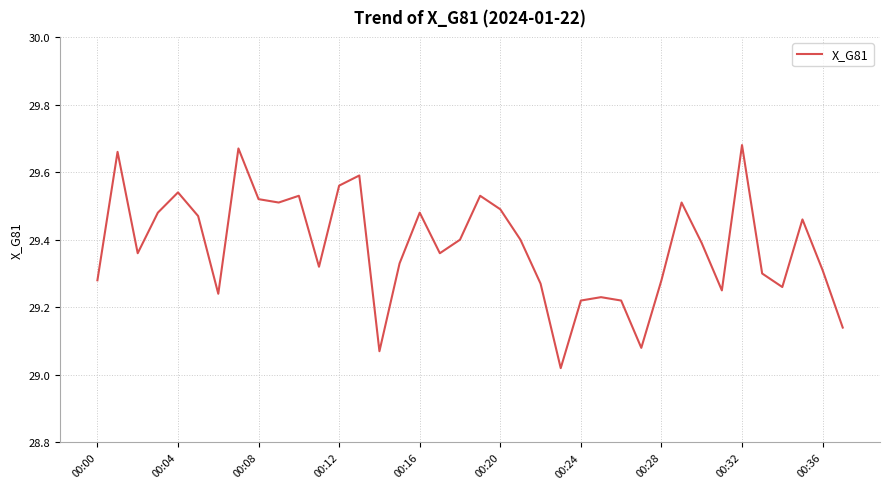

What is the difference between the maximum and minimum values?

0.7